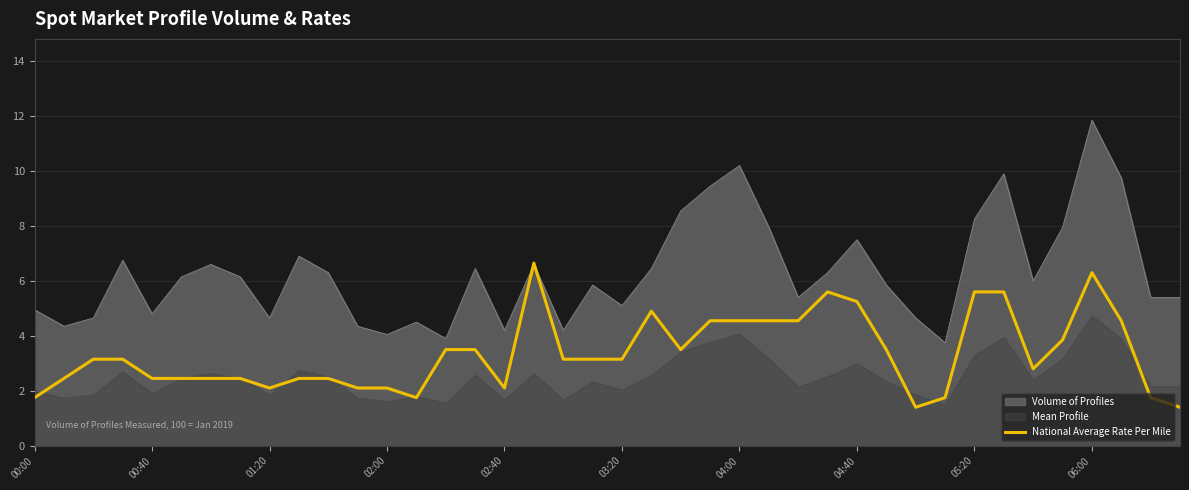

The value of Volume of Profiles at 04:40 is 7.5. True or false?

True